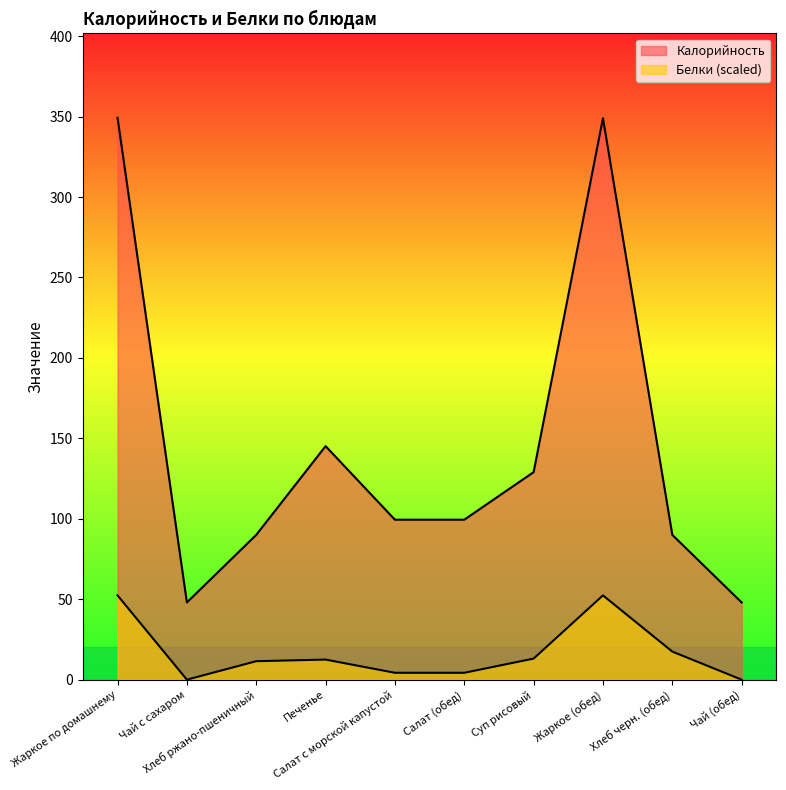

Reading right to left, list all the values displayed in this chart.

Калорийность: Чай (обед)=48.0	Хлеб черн. (обед)=90.0	Жаркое (обед)=349.0	Суп рисовый=129.0	Салат (обед)=99.4	Салат с морской капустой=99.4	Печенье=145.2	Хлеб ржано-пшеничный=90.0	Чай с сахаром=48.0	Жаркое по домашнему=349.3
Белки: Чай (обед)=0.0	Хлеб черн. (обед)=17.5	Жаркое (обед)=52.4	Суп рисовый=13.1	Салат (обед)=4.3	Салат с морской капустой=4.3	Печенье=12.5	Хлеб ржано-пшеничный=11.5	Чай с сахаром=0.0	Жаркое по домашнему=52.4